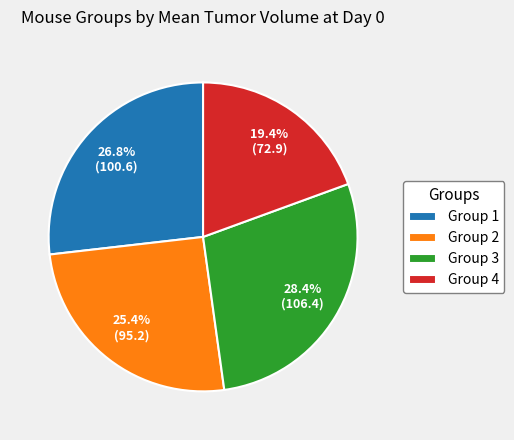

Is there a majority slice in this chart?

No